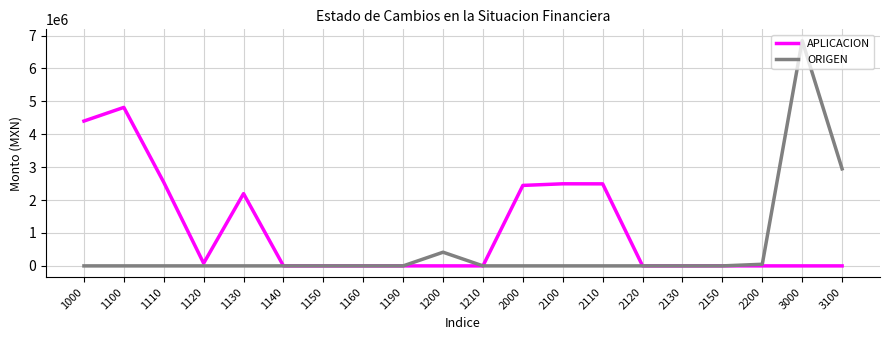

Which series ends up on top after the final intersection of APLICACION and ORIGEN?

ORIGEN